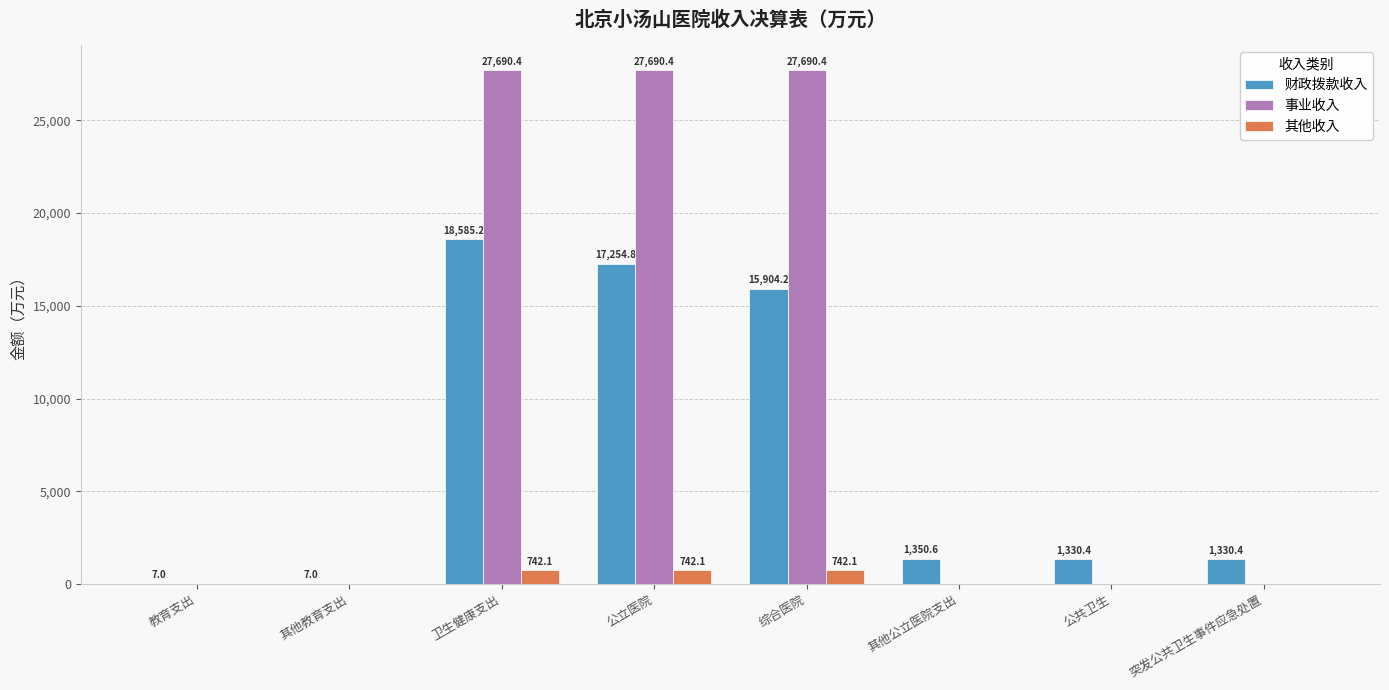

What is the difference between the 其他收入 values at 突发公共卫生事件应急处置 and 公立医院?

742.1